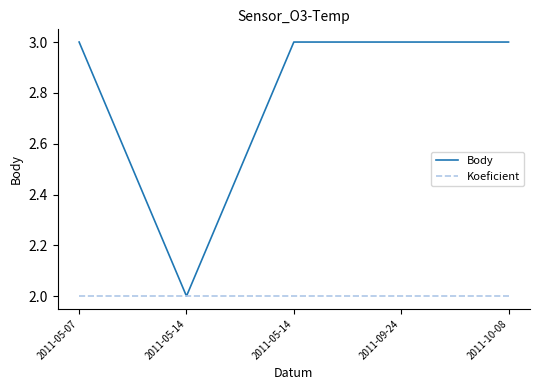

Is this an area chart (filled region under the line)?

No